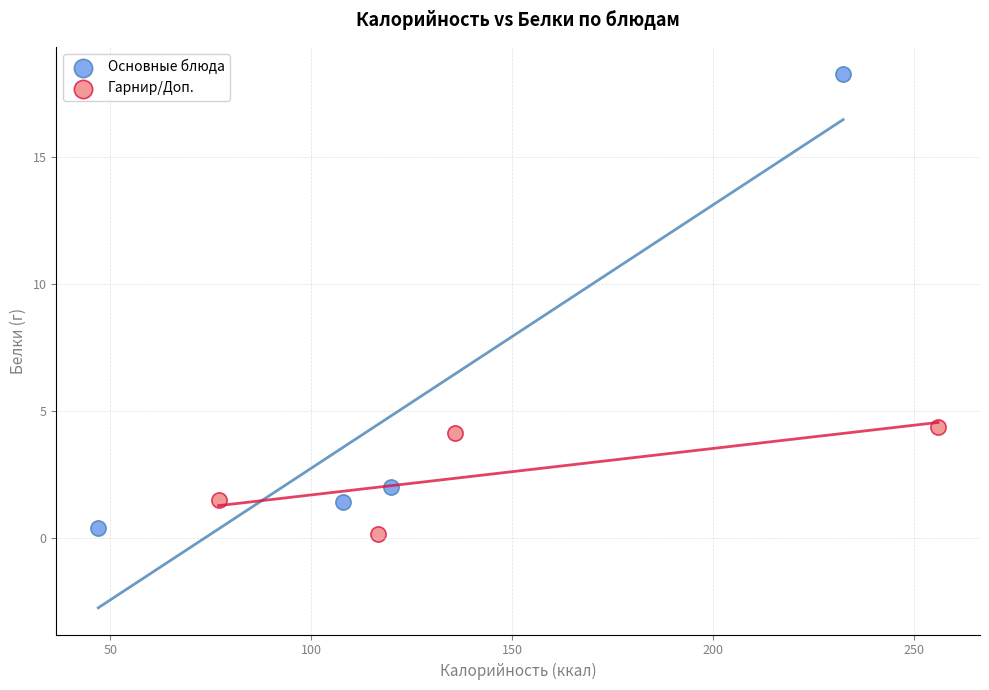

Which series has the widest spread of Y values?

Основные блюда